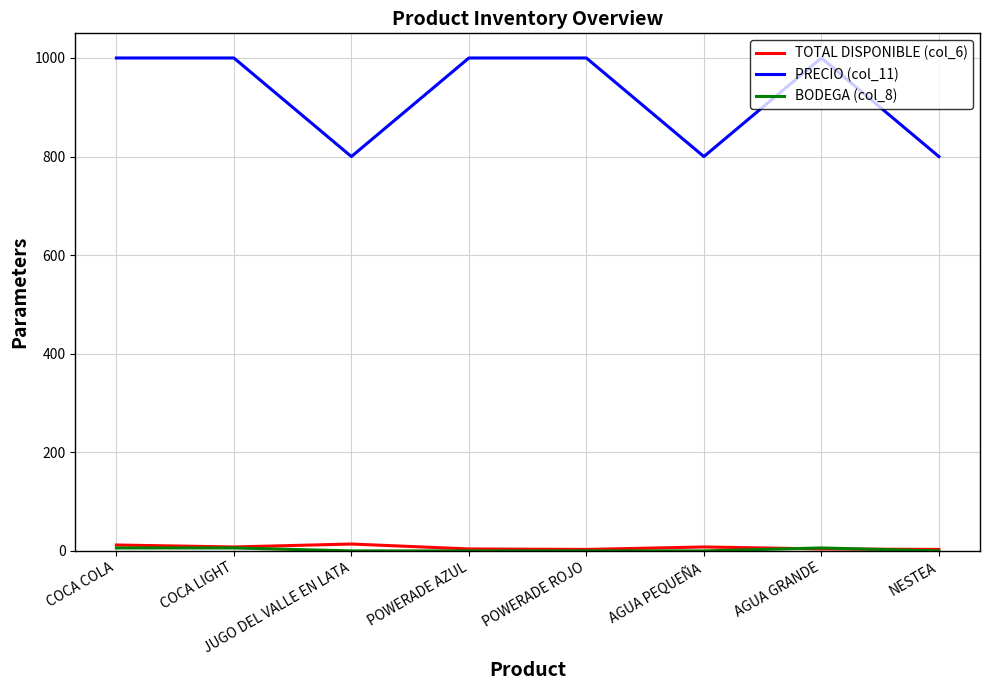

True or false: PRECIO (col_11) and TOTAL DISPONIBLE (col_6) intersect in this chart.

False